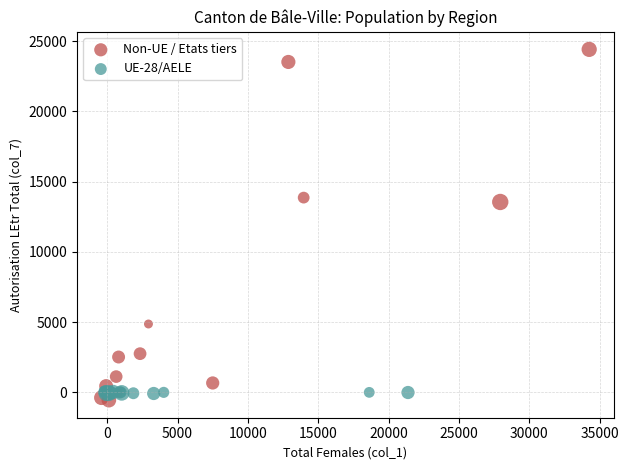

Which series reaches the minimum Y coordinate?

Non-UE / Etats tiers